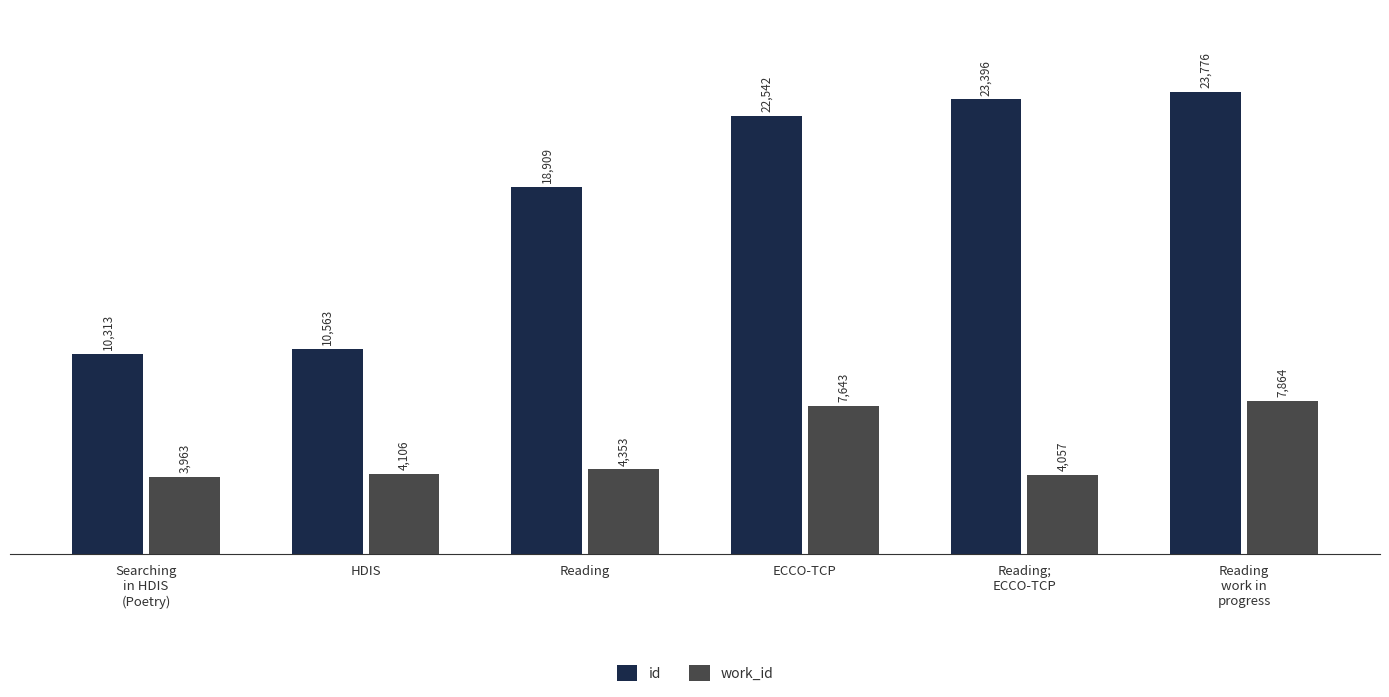

What is the spread (max minus min) of values at ECCO-TCP?

14899